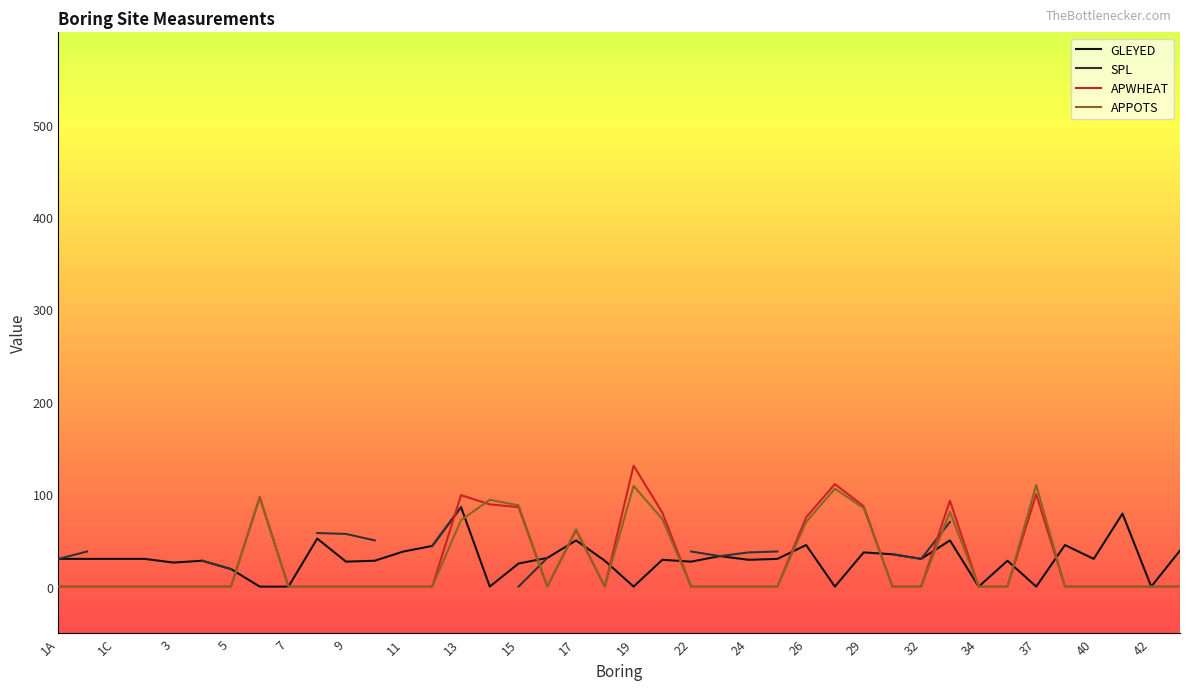

What is the maximum value for APWHEAT?

131